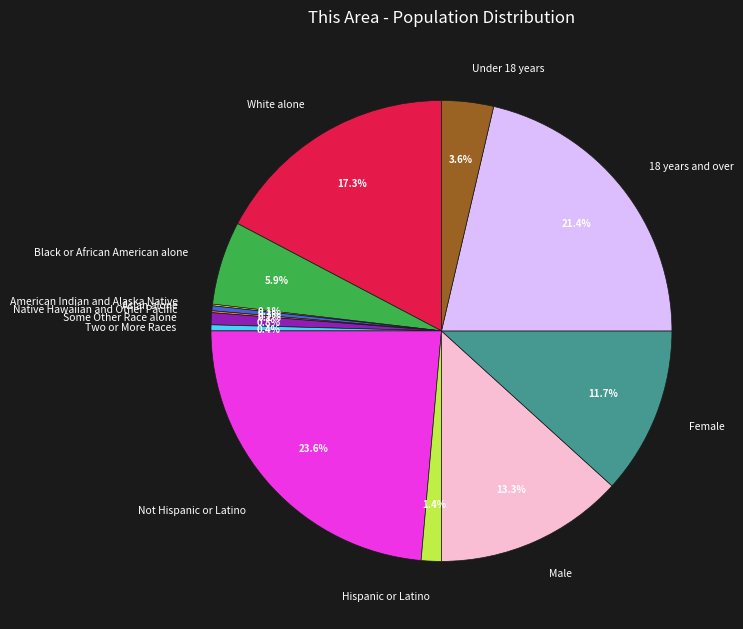

Which category has the biggest portion of the pie?

Not Hispanic or Latino